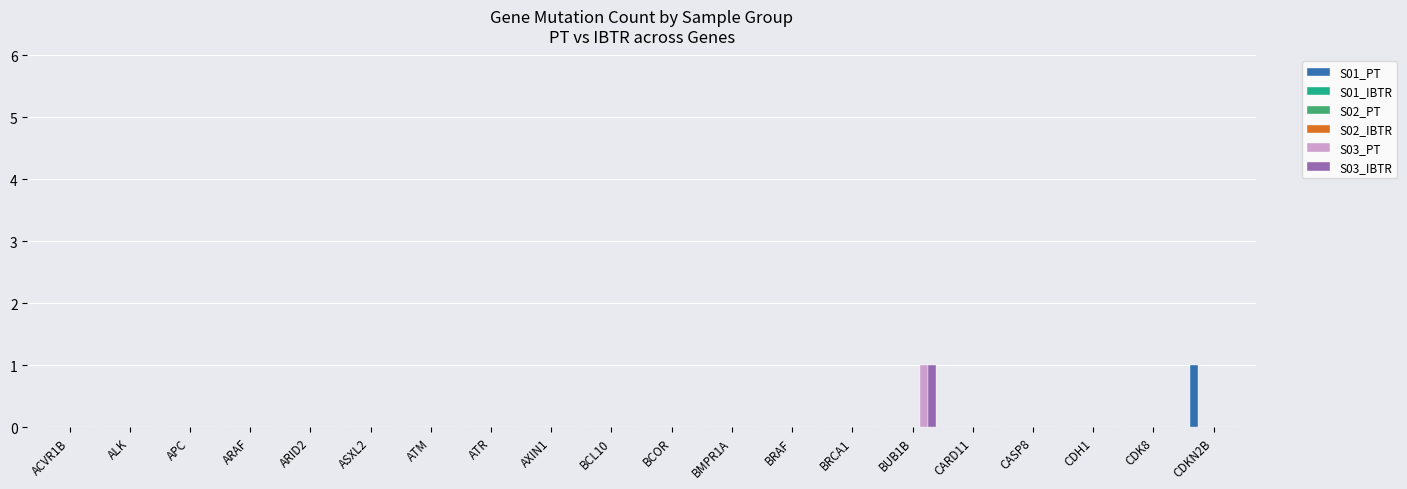

At which category does the chart reach its minimum across all series?

ACVR1B